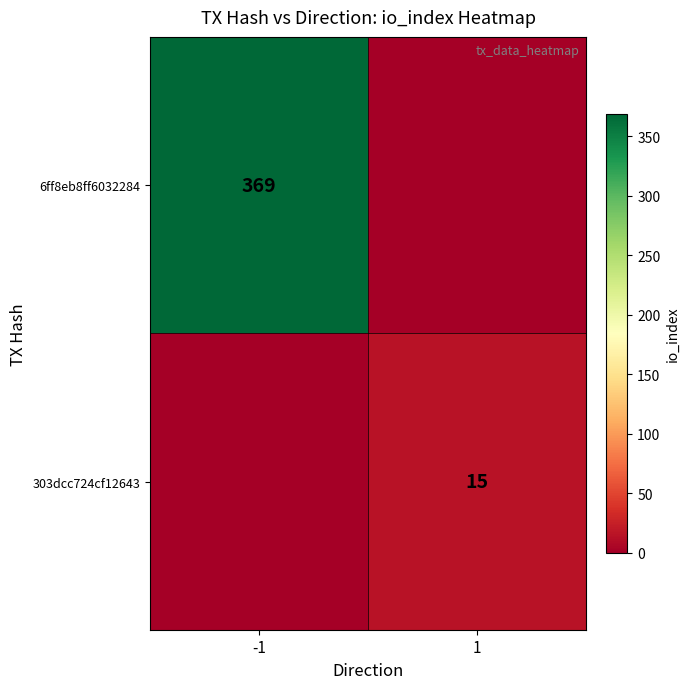

Is it true that 6ff8eb8ff6032284 equals 491 at -1?

False